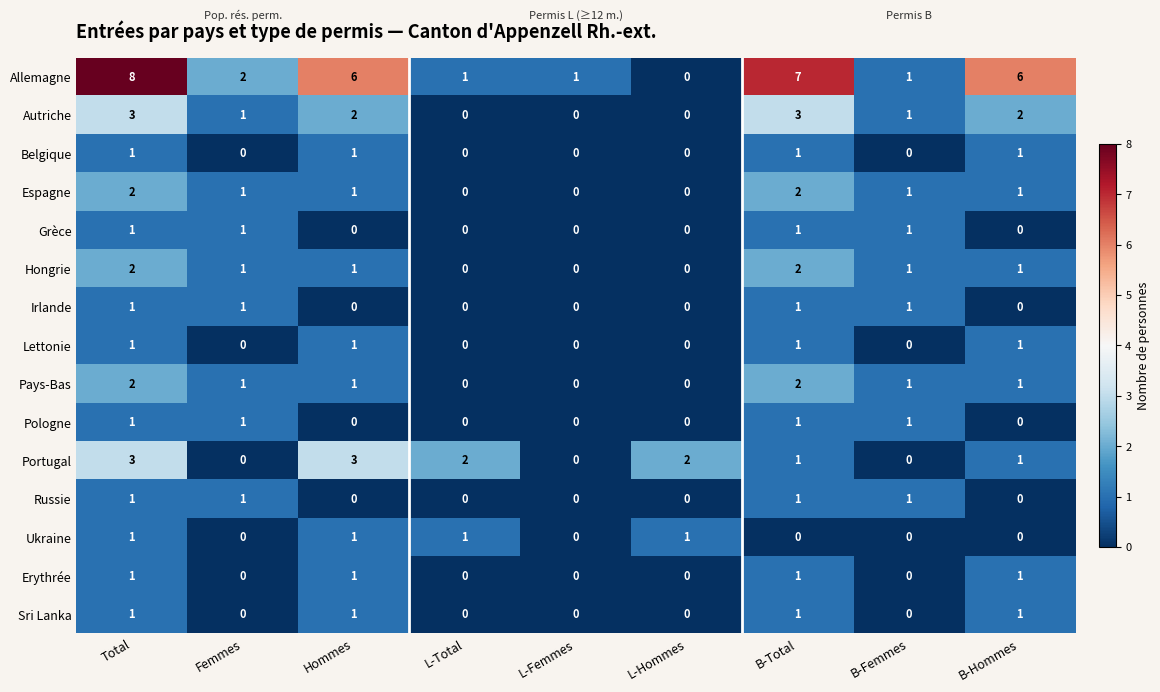

The Autriche series shows -1 at L-Total. True or false?

False